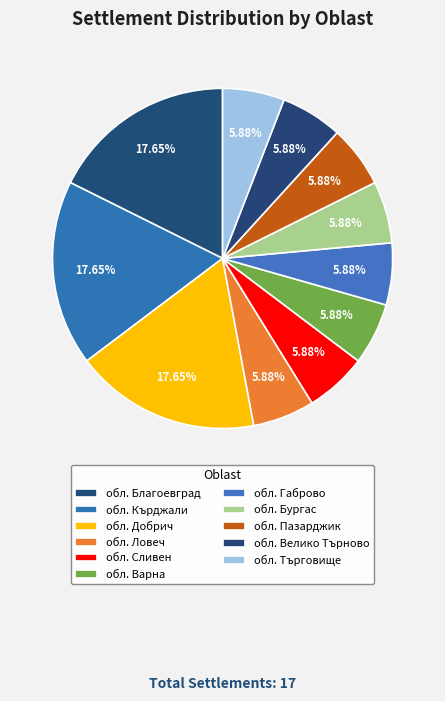

Approximately how many times larger is the value at обл. Кърджали compared to обл. Пазарджик?

3.0